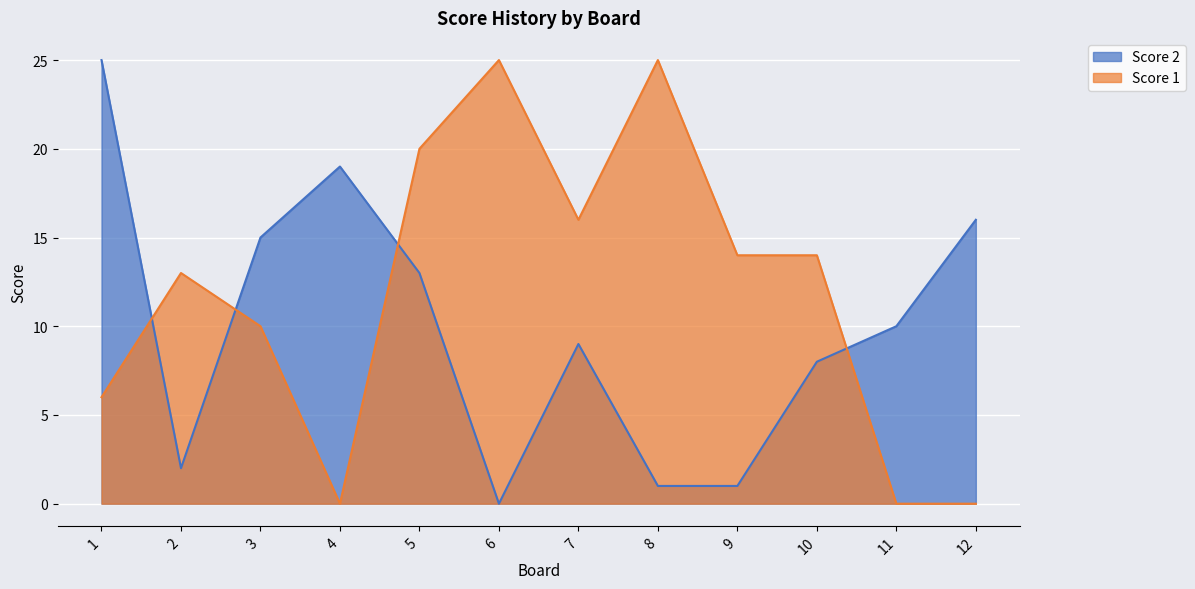

Where do Score 1 and Score 2 first cross each other?

1 and 2